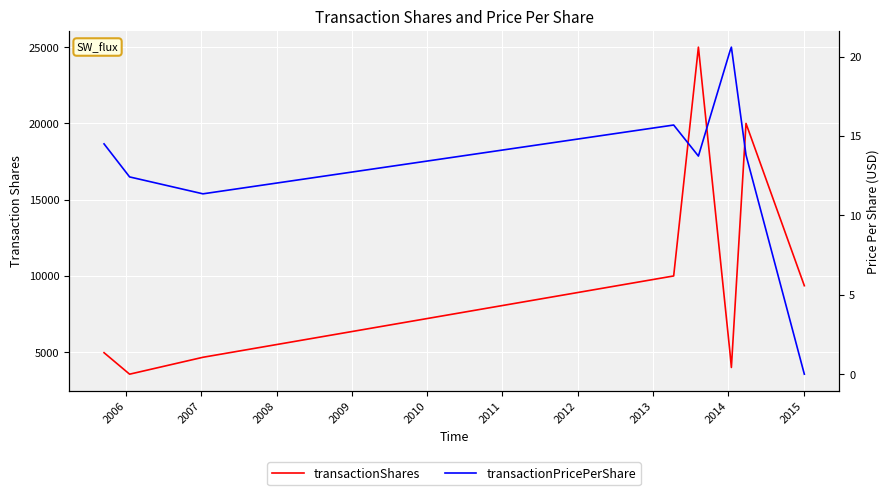

How many lines are shown in the chart?

2